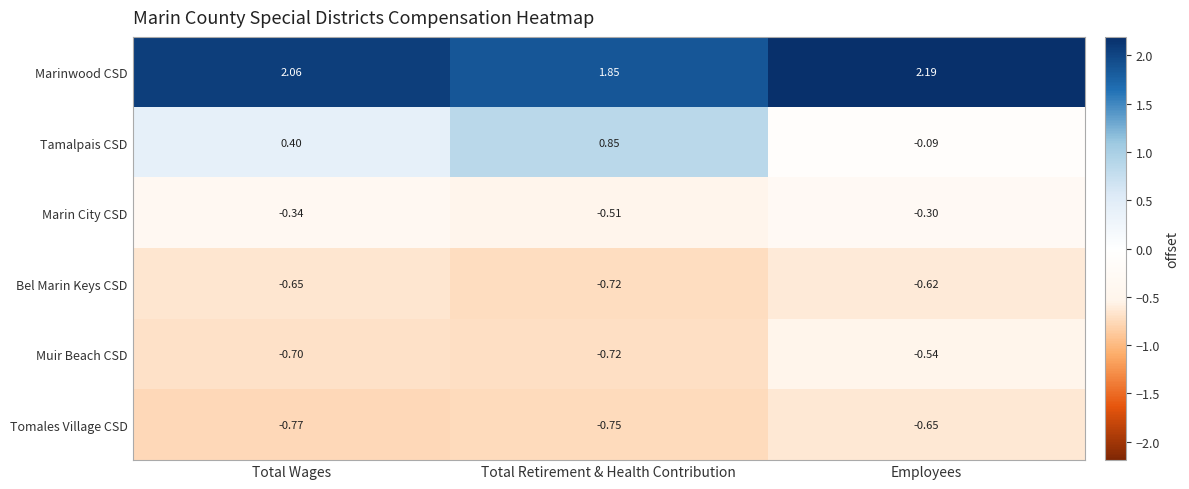

Between Total Wages and Employees, which series saw the biggest shift?

Tamalpais CSD